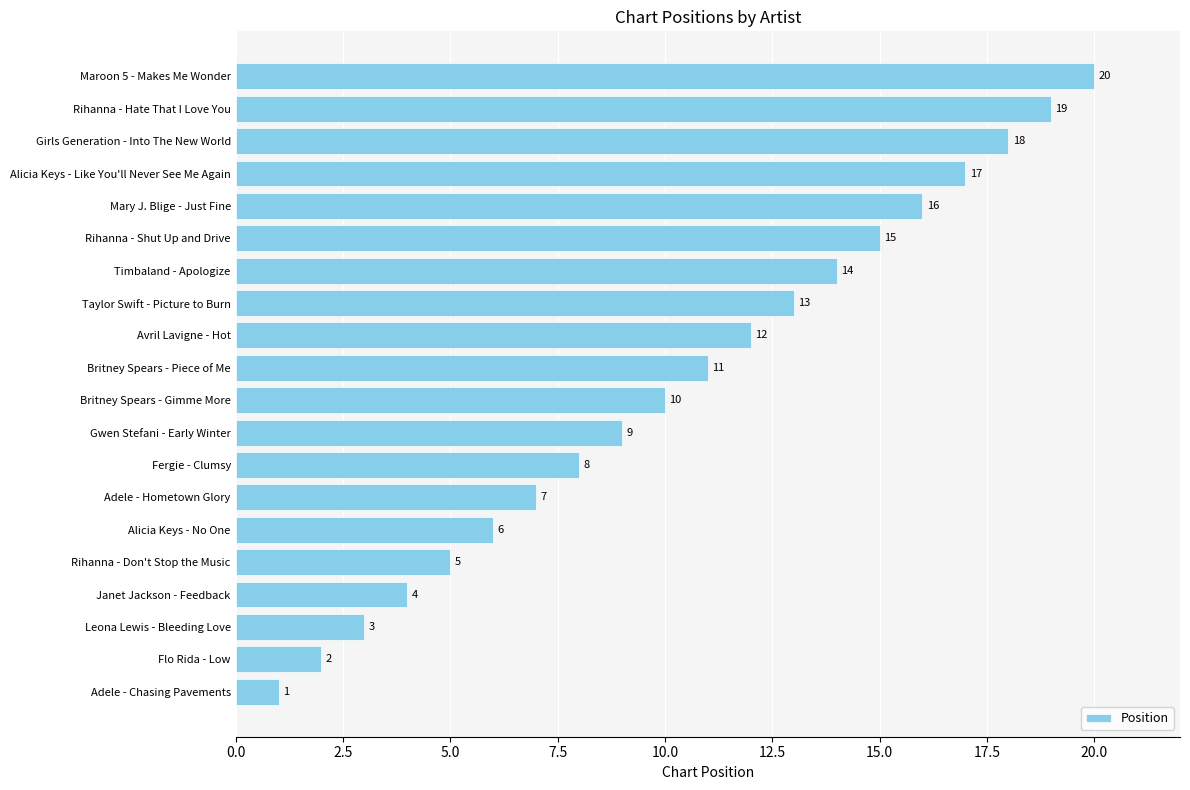

The value at Avril Lavigne - Hot is 19. True or false?

False